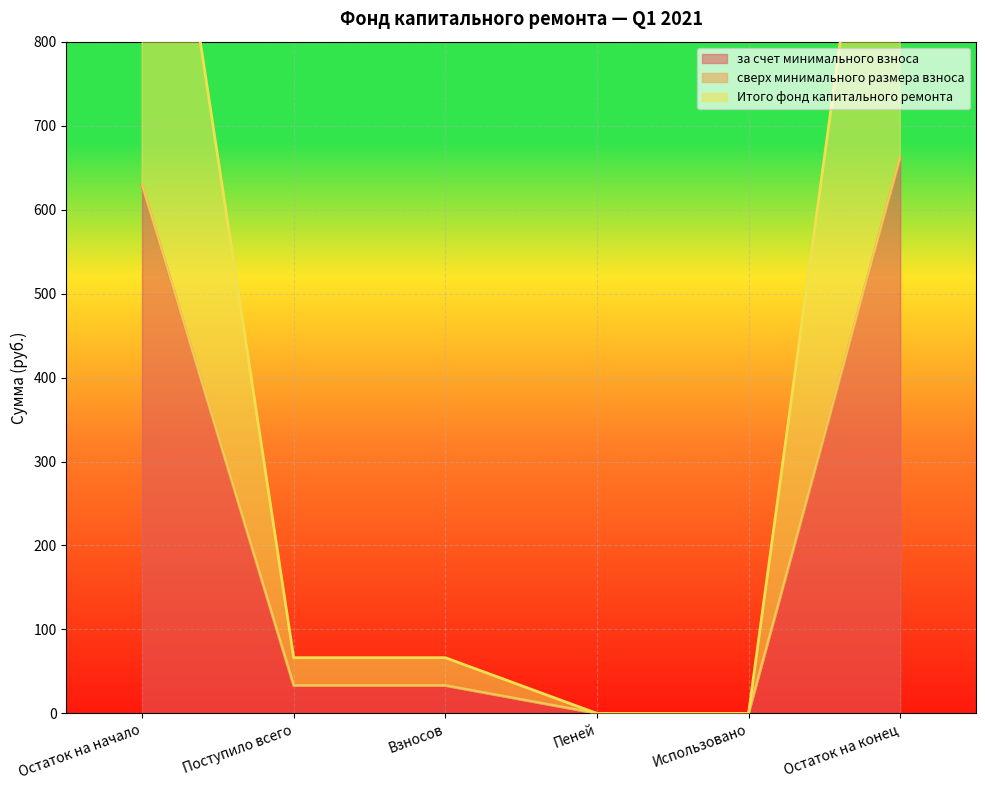

True or false: за счет минимального взноса has a value of 1134.7 at Остаток на конец.

False